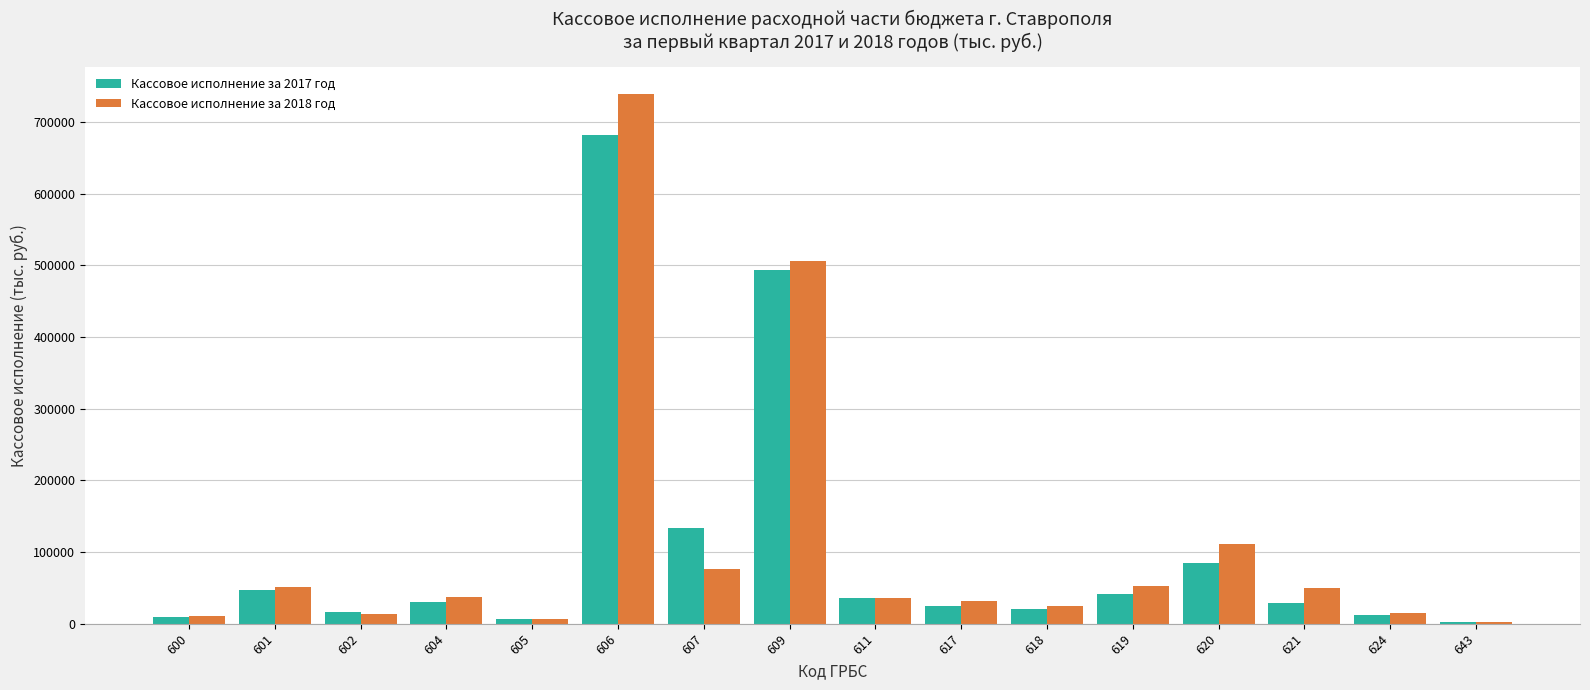

What is the difference between the highest and lowest values at 621?

21137